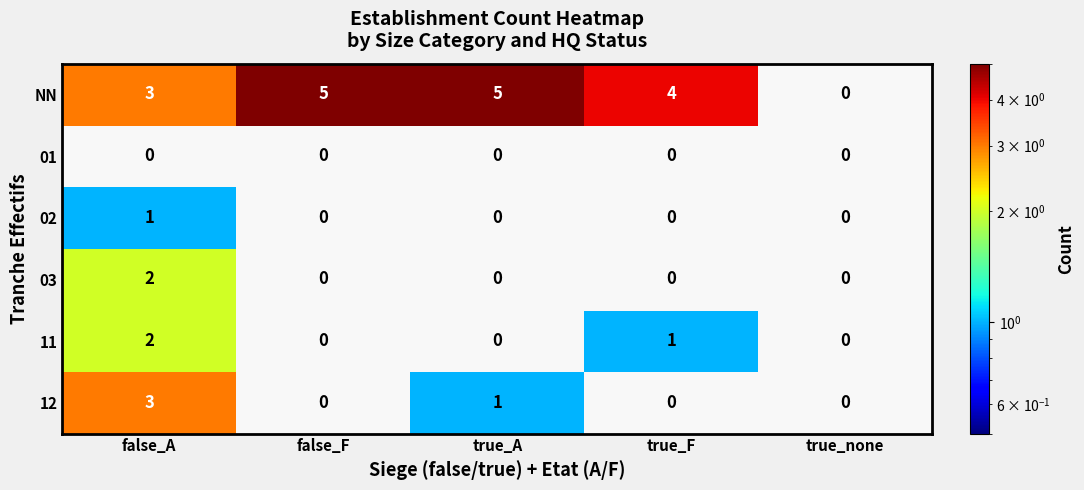

Reading left to right, list all the values displayed in this chart.

NN: false_A=3	false_F=5	true_A=5	true_F=4	true_none=0
01: false_A=0	false_F=0	true_A=0	true_F=0	true_none=0
02: false_A=1	false_F=0	true_A=0	true_F=0	true_none=0
03: false_A=2	false_F=0	true_A=0	true_F=0	true_none=0
11: false_A=2	false_F=0	true_A=0	true_F=1	true_none=0
12: false_A=3	false_F=0	true_A=1	true_F=0	true_none=0